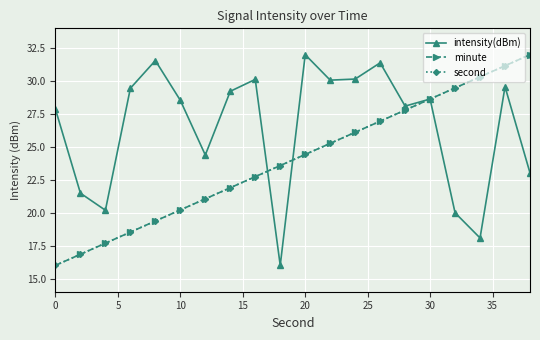

What is the highest value of the minute series?

32.0